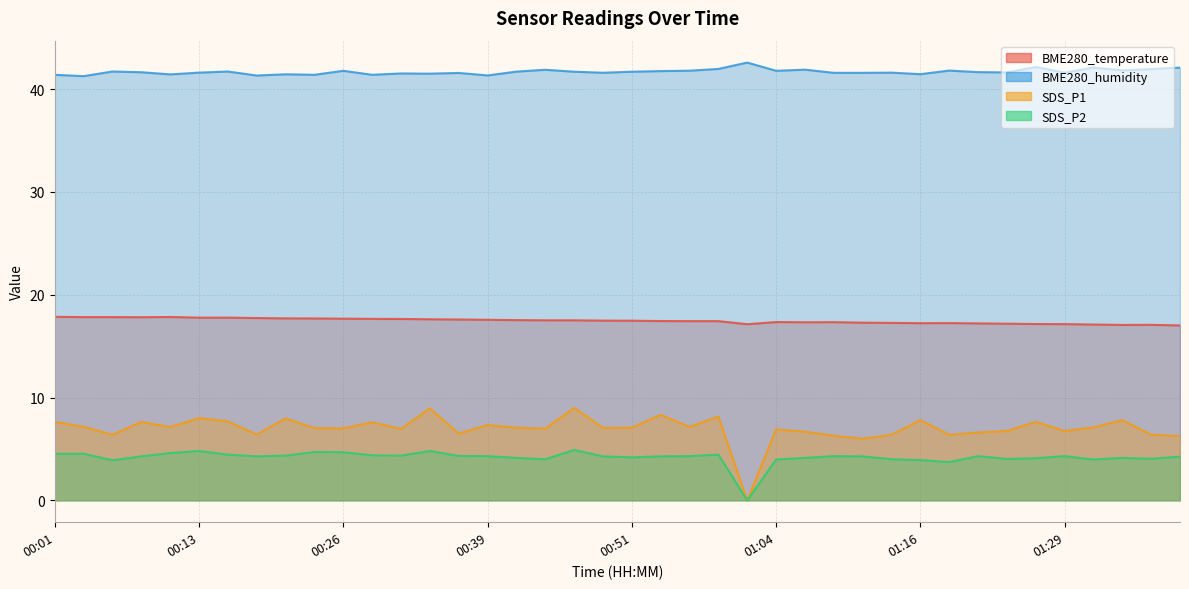

Is the value of SDS_P1 at 00:36 greater than the value of BME280_humidity at 00:13?

No